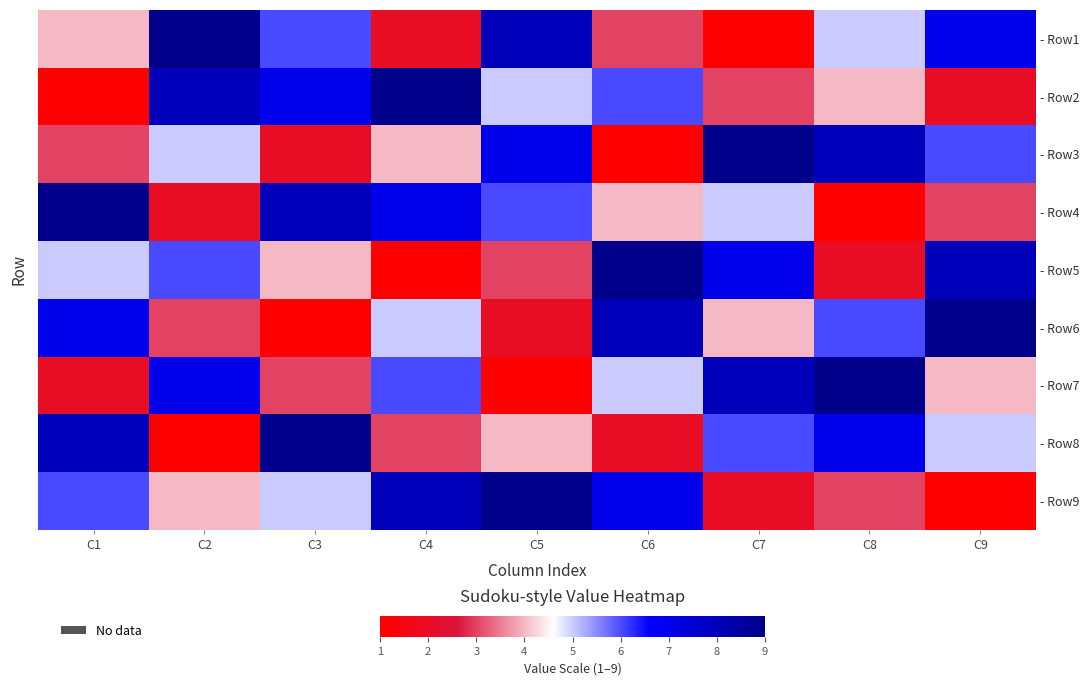

At which label does - Row1 first exceed 5?

C2